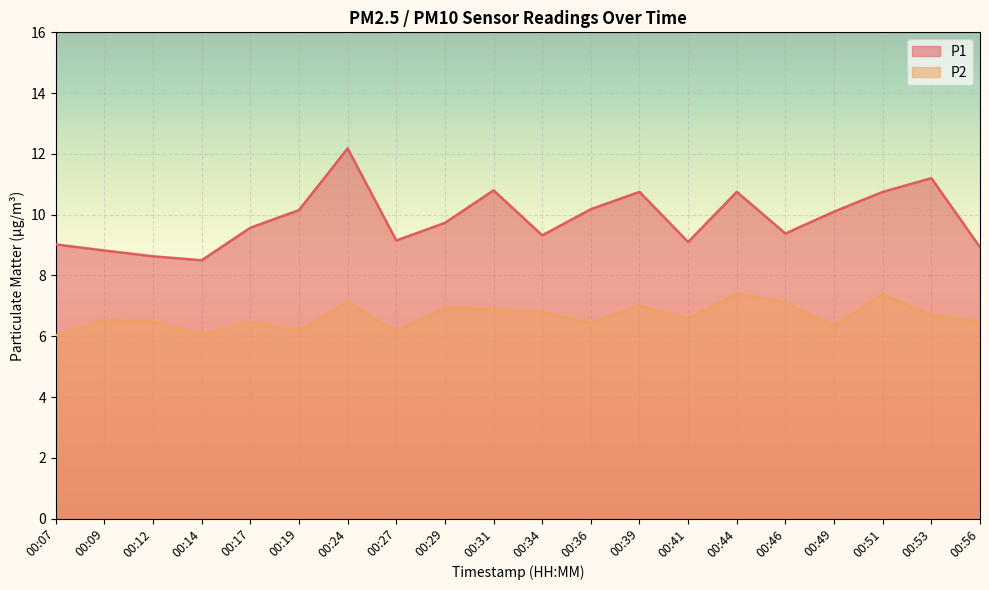

What is the maximum value for P2?

7.4